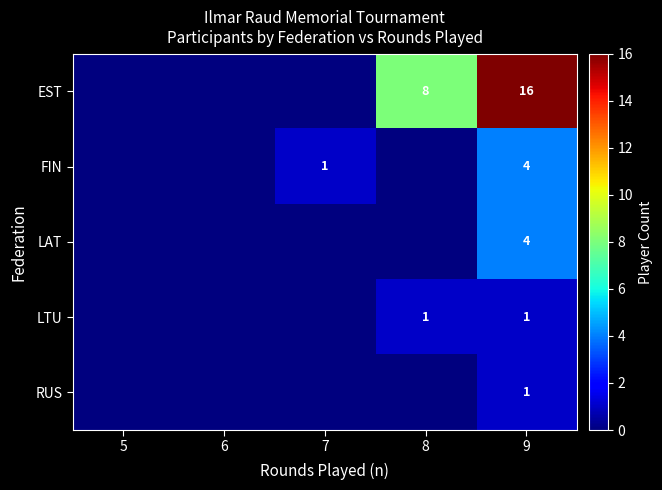

The RUS series shows 1 at 9. True or false?

True